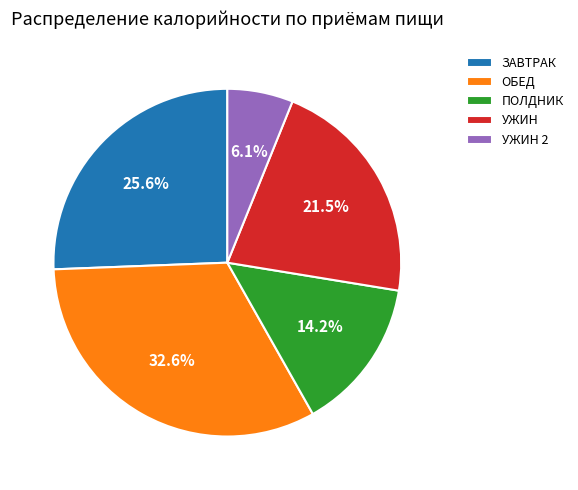

Which category has the biggest portion of the pie?

ОБЕД